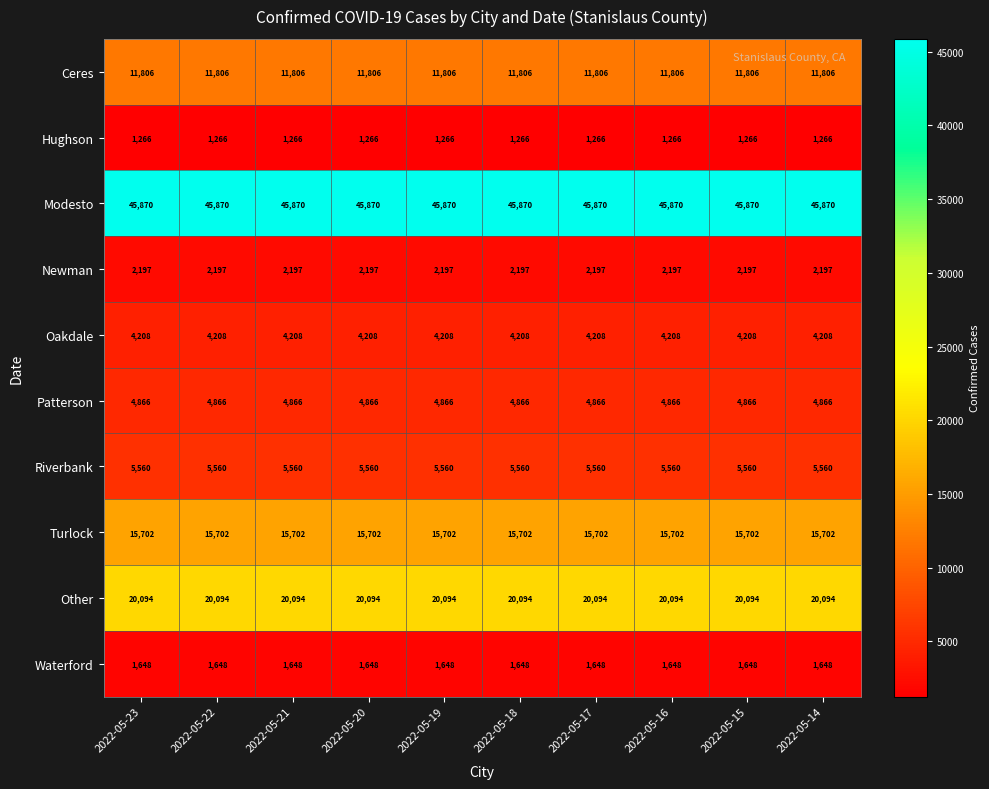

Is it true that Patterson equals 4866 at 2022-05-19?

True